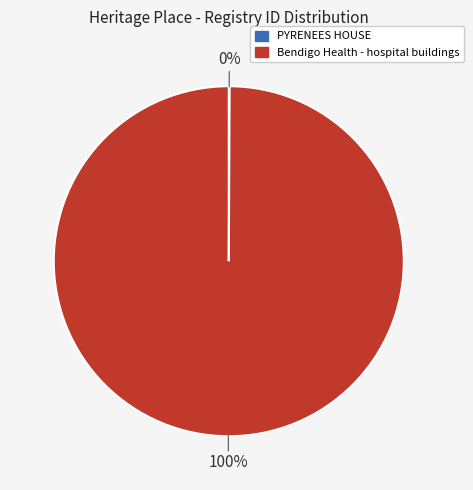

What is the majority slice?

Bendigo Health - hospital buildings